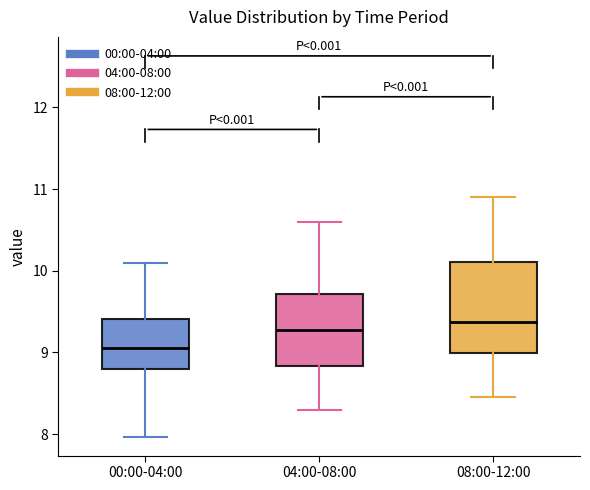

Reading left to right, transcribe this box plot: for each box, give where its median line is, the range the box spans, and where its two whiskers end, as read against the y-axis. The values are not printed on the chart, so give them approximately, as read against the axis.

00:00-04:00: median 9.1, box 8.8 to 9.4, whiskers 8.0 to 10.1
04:00-08:00: median 9.3, box 8.8 to 9.7, whiskers 8.3 to 10.6
08:00-12:00: median 9.4, box 9.0 to 10.1, whiskers 8.5 to 10.9